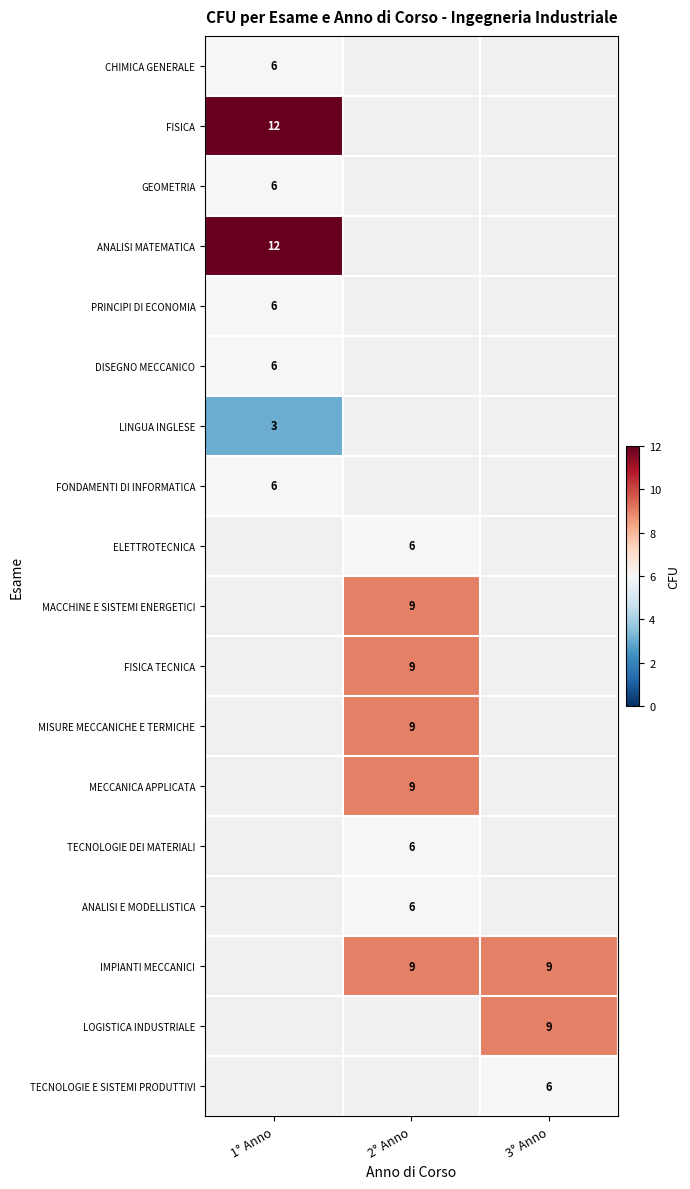

Between 2° Anno and 1° Anno, which is larger?

1° Anno